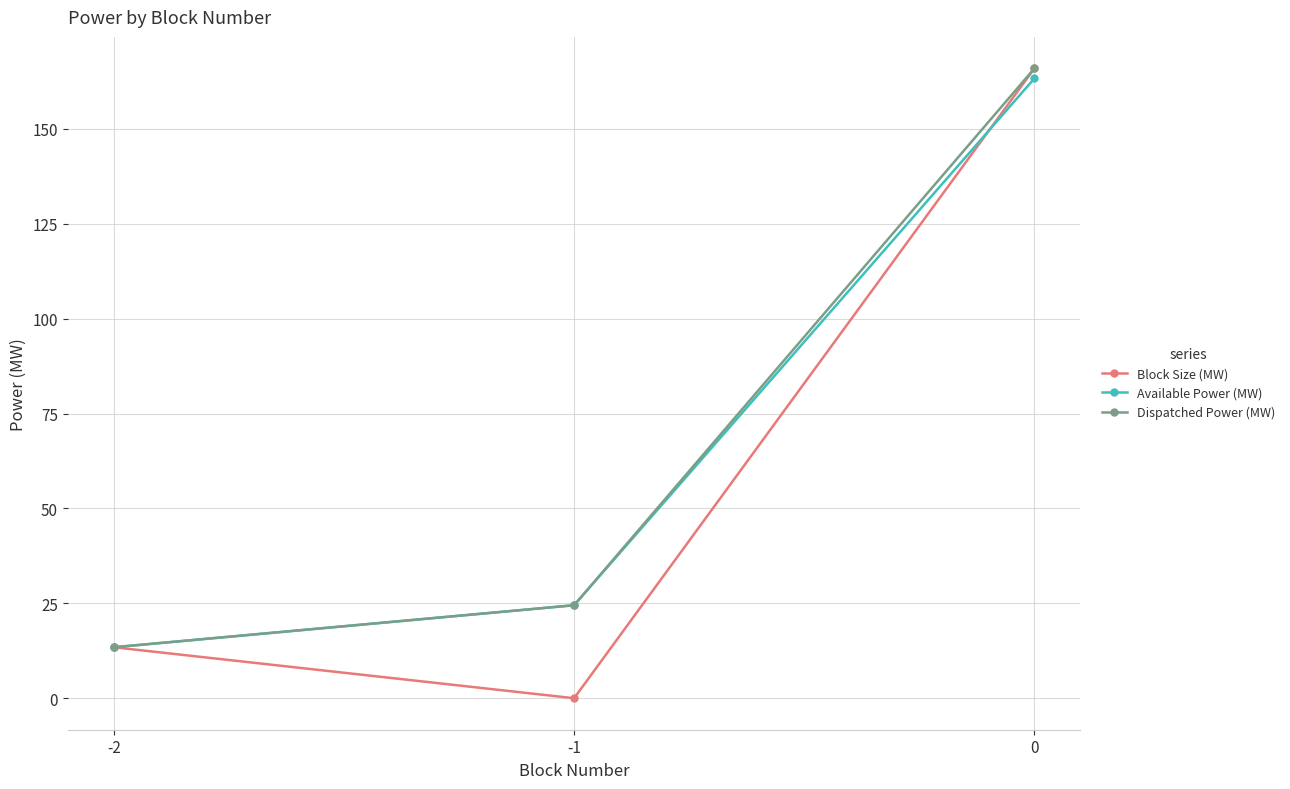

What is the value of the Available Power (MW) point at the 1st from the left?

13.4